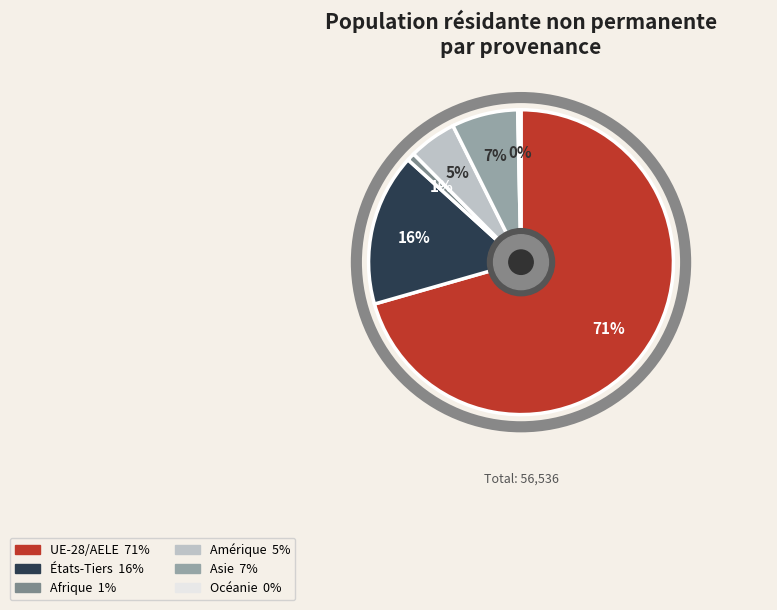

To the nearest percent, what is the combined percentage of UE-28/AELE and États-Tiers?

87%